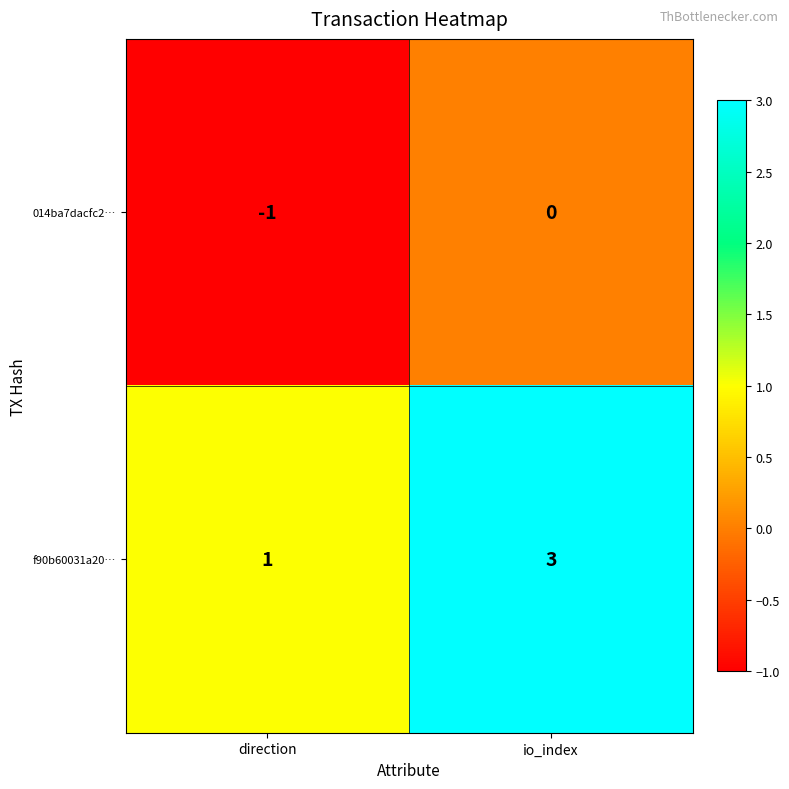

Reading left to right, extract all data points from this chart.

014ba7dacfc2…: direction=-1	io_index=0
f90b60031a20…: direction=1	io_index=3